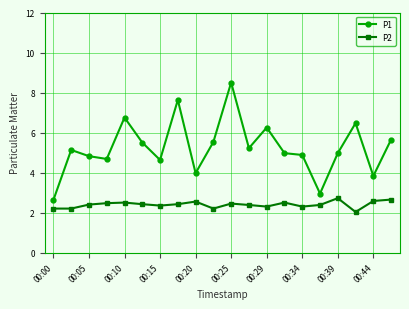

Which series has the largest range (max minus min)?

P1